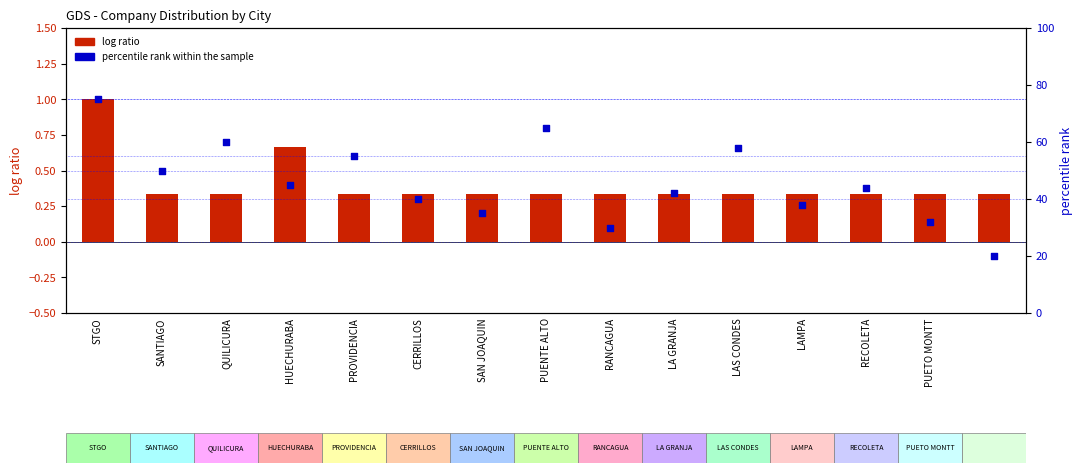

Which series contains the lowest Y value?

log ratio